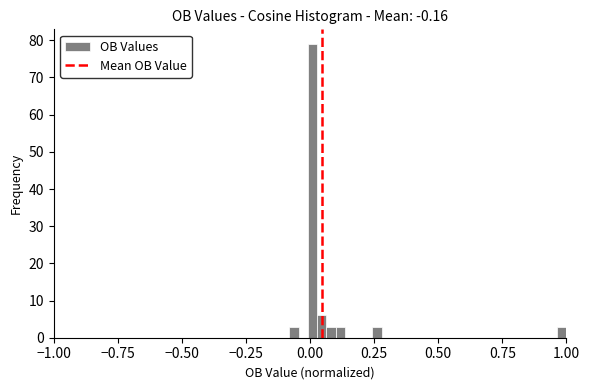

Read against the x-axis, roughly where is the centre of the tallest bar?

0.00